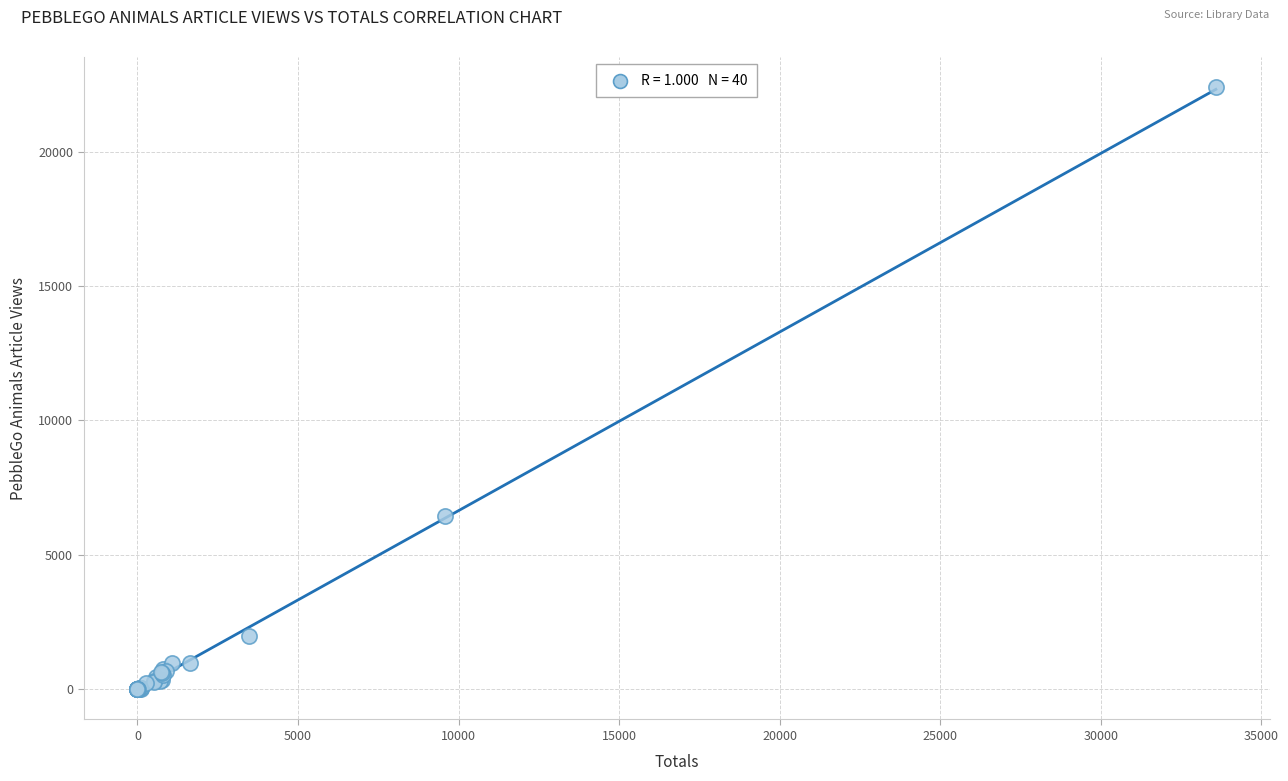

What Y value in the scatter plot is closest to 11199?

6450